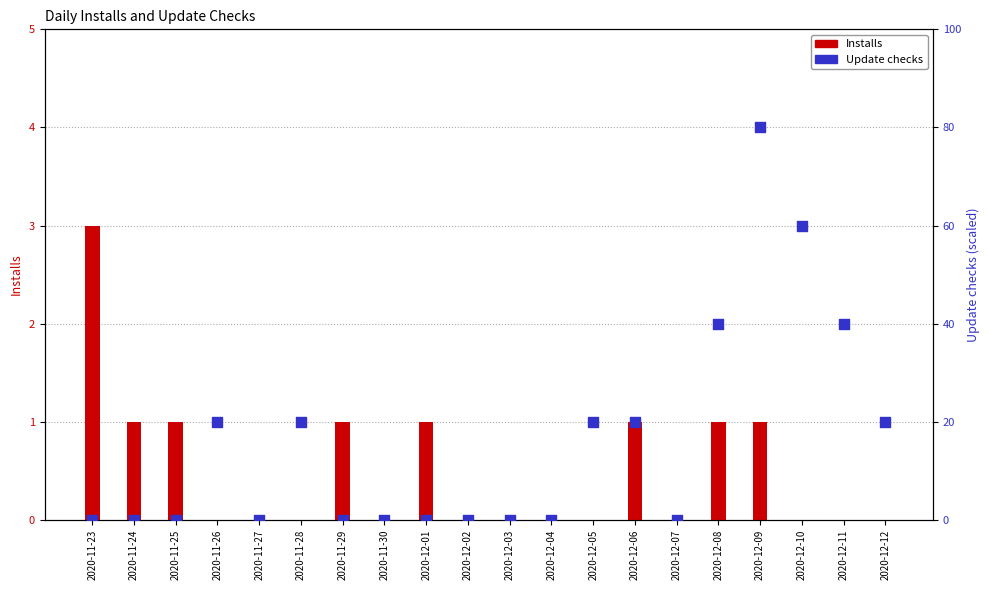

Which series has the widest spread of Y values?

Update checks